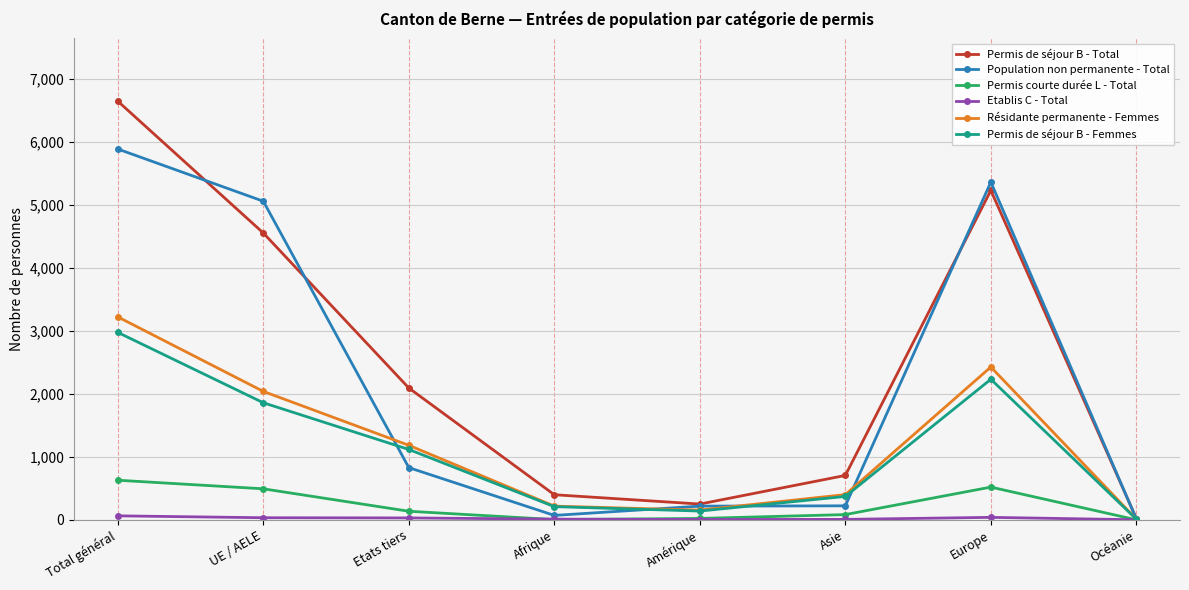

What is the label of the 6th point from the left?

Asie